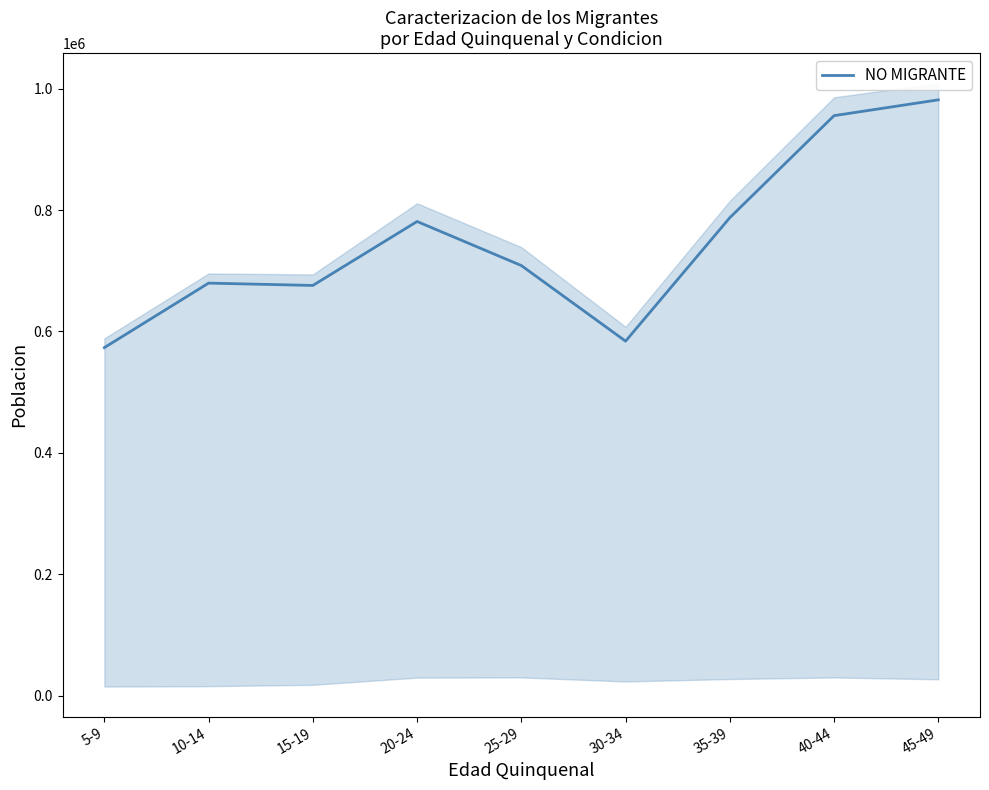

Reading right to left, list all the values displayed in this chart.

45-49=981469	40-44=955447	35-39=787417	30-34=584099	25-29=708601	20-24=781146	15-19=675834	10-14=679659	5-9=573435